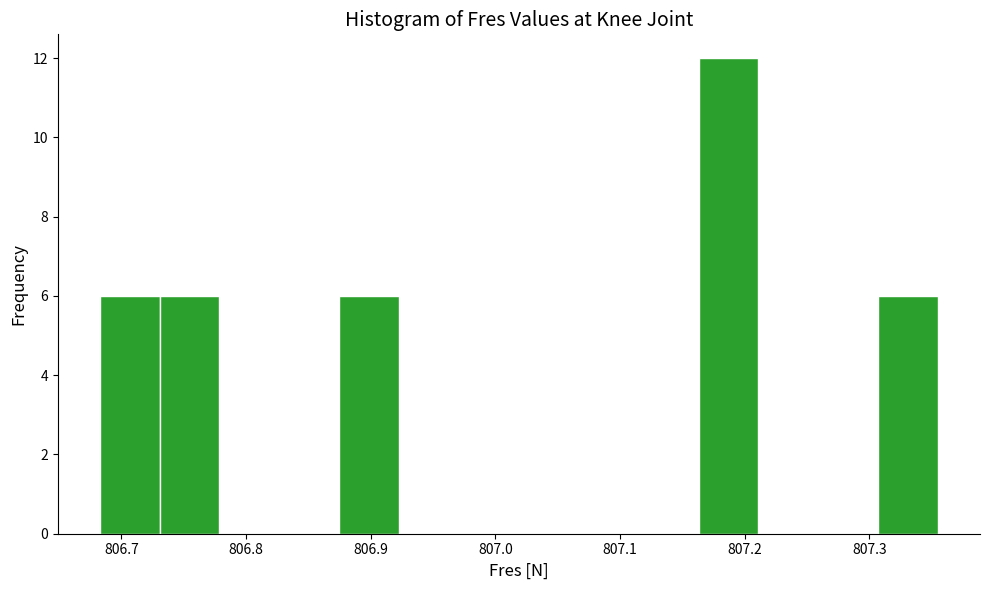

Reading left to right, transcribe this chart: for each bar, give the range it covers on the x-axis and its height. Neither the bar edges nor the heights are printed on the chart, so give them approximately, as read against the axes.

806.68 to 806.73: 6
806.73 to 806.78: 6
806.78 to 806.83: 0
806.83 to 806.87: 0
806.87 to 806.92: 6
806.92 to 806.97: 0
806.97 to 807.02: 0
807.02 to 807.07: 0
807.07 to 807.11: 0
807.11 to 807.16: 0
807.16 to 807.21: 12
807.21 to 807.26: 0
807.26 to 807.31: 0
807.31 to 807.36: 6